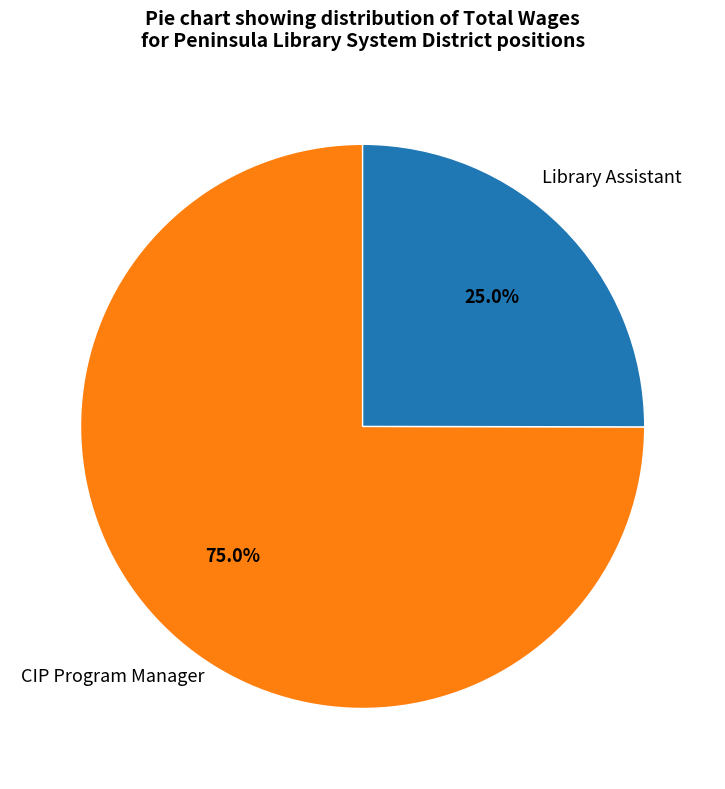

Which category has the biggest portion of the pie?

CIP Program Manager